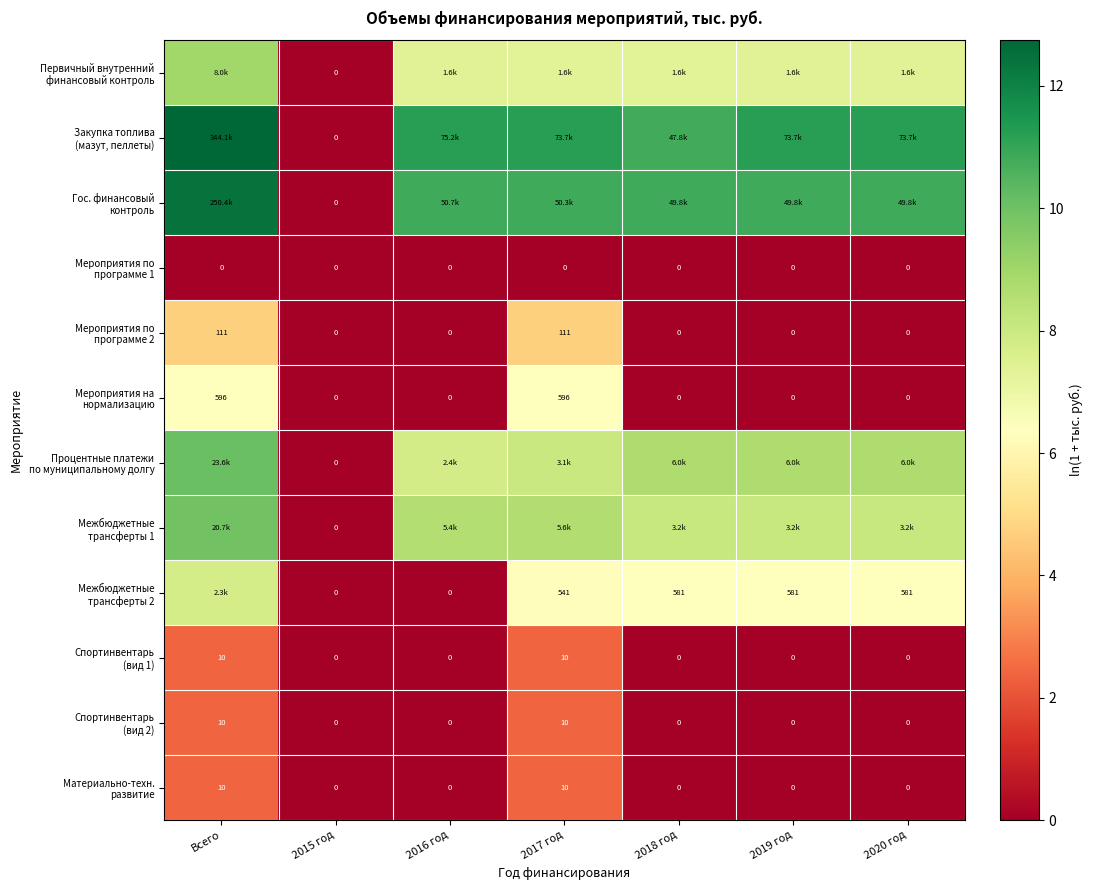

How many positive values does the Материально-техн. развитие series have?

2